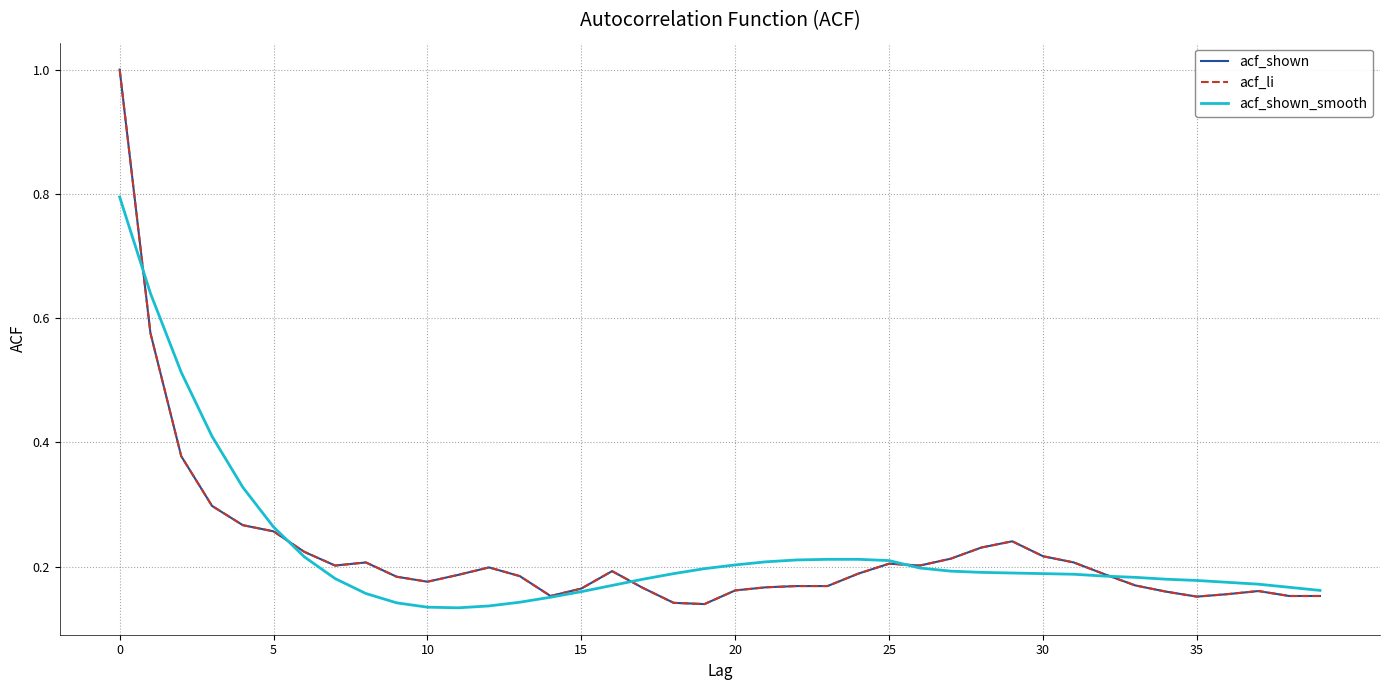

What is the label of the 17th point from the right?

23